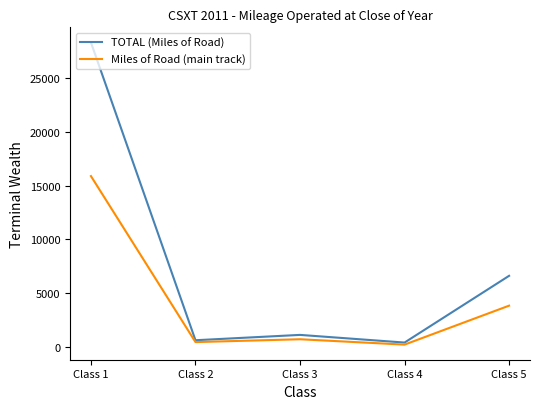

Rank the series at Class 3 from highest to lowest value.

TOTAL (Miles of Road), Miles of Road (main track)